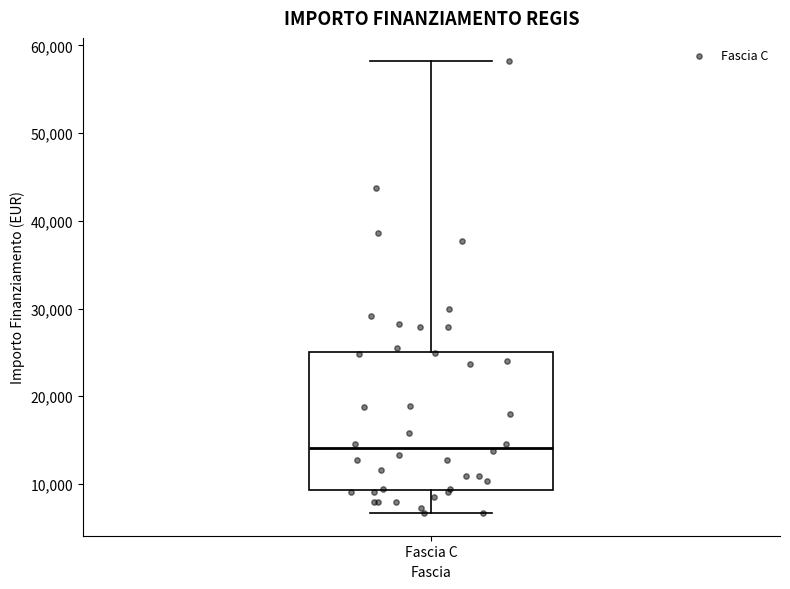

Transcribe this box plot: give where the median line is, the range the box spans, and where the two whiskers end, as read against the y-axis. The values are not printed on the chart, so give them approximately, as read against the axis.

median 14000, box 9000 to 25000, whiskers 7000 to 58000